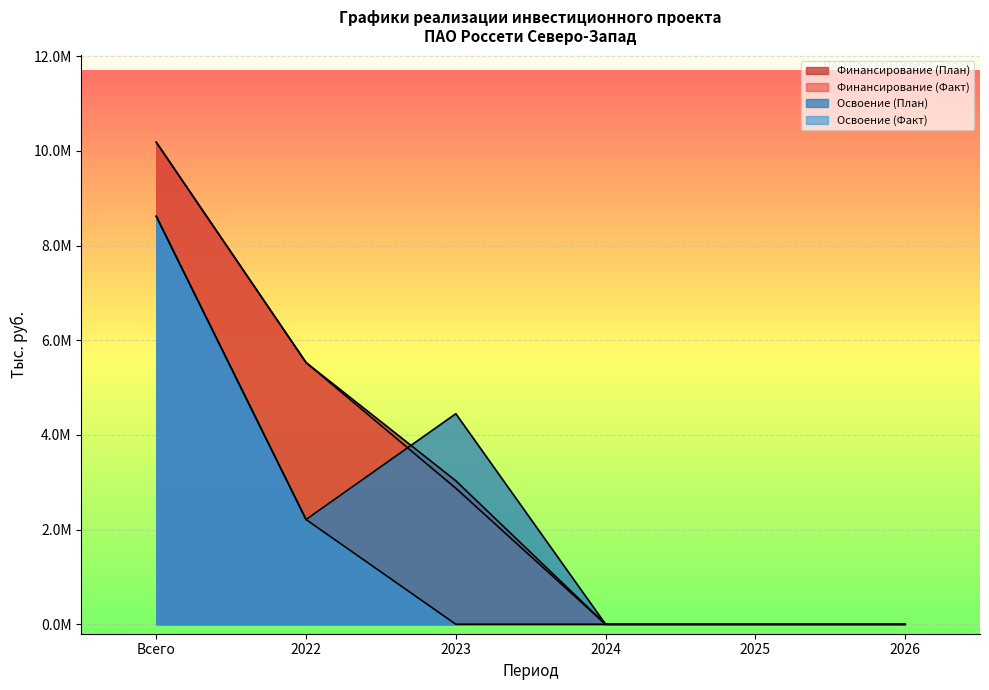

At Всего, list the series in order from largest to smallest.

Финансирование (План), Финансирование (Факт), Освоение (План), Освоение (Факт)